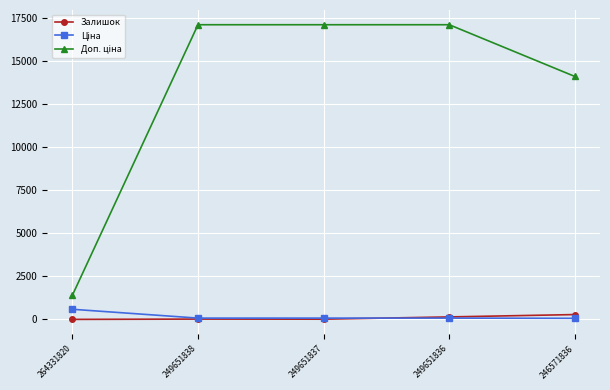

True or false: Залишок has a value of 19.0 at 249651838.

True